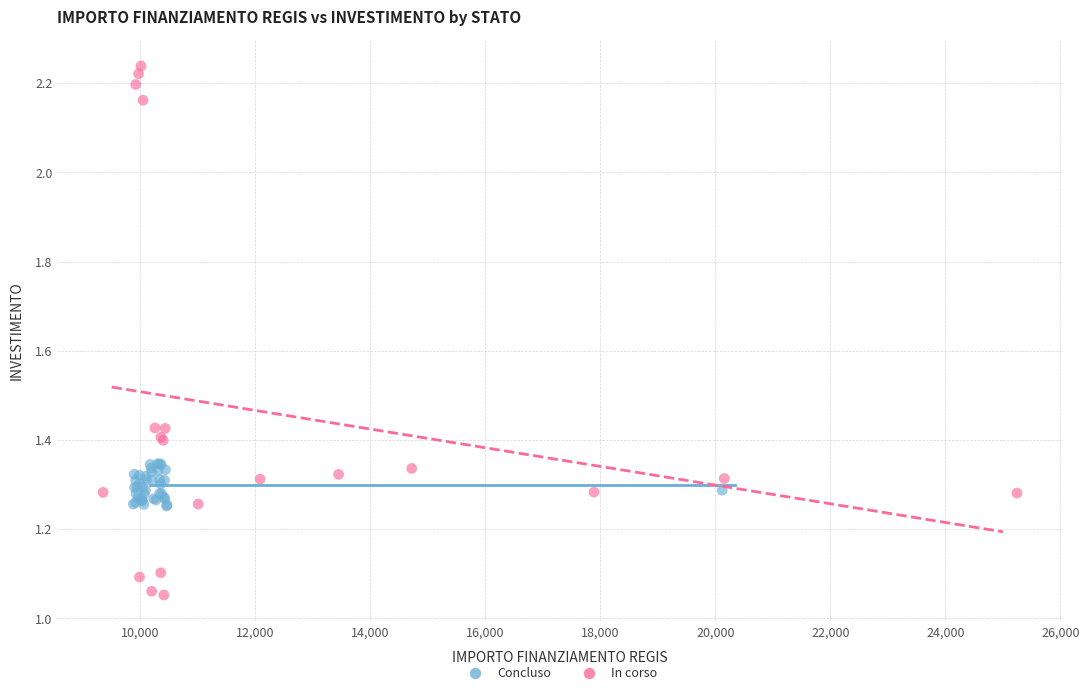

Which series contains the highest Y value?

In corso